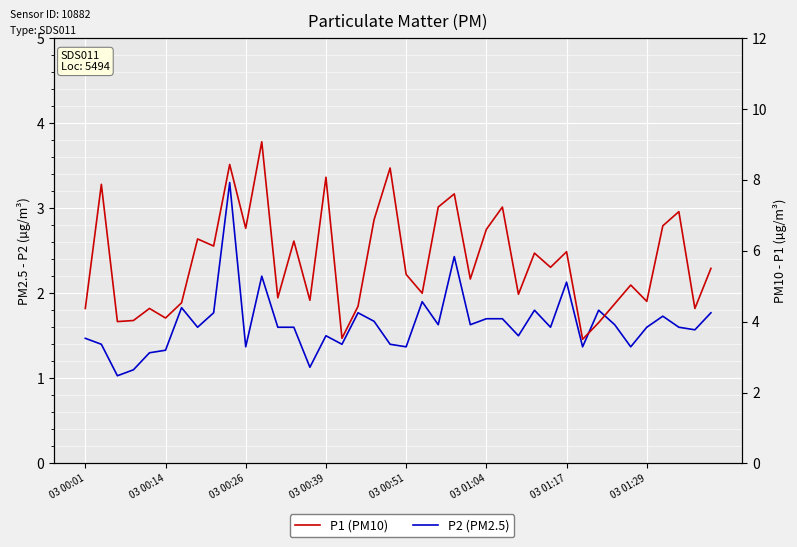

How many values in the P1 series exceed 5?

23